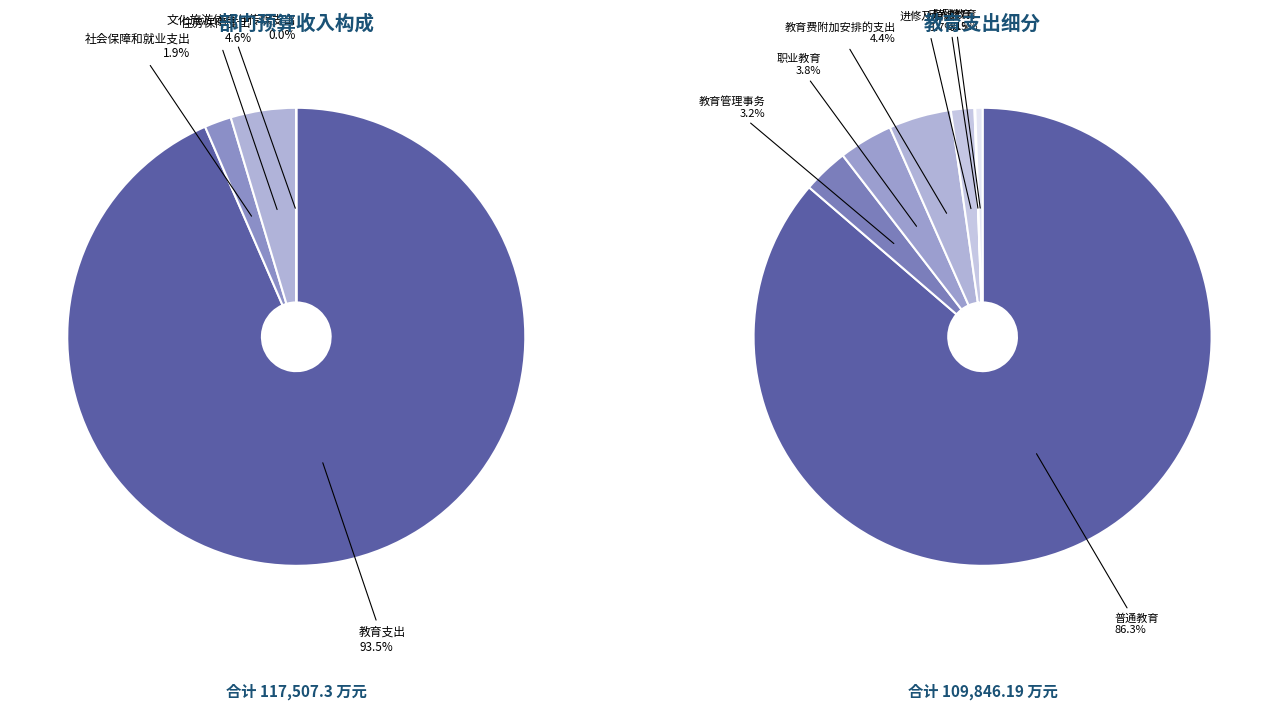

Between 文化旅游体育与传媒支出 and 社会保障和就业支出, which is larger?

社会保障和就业支出